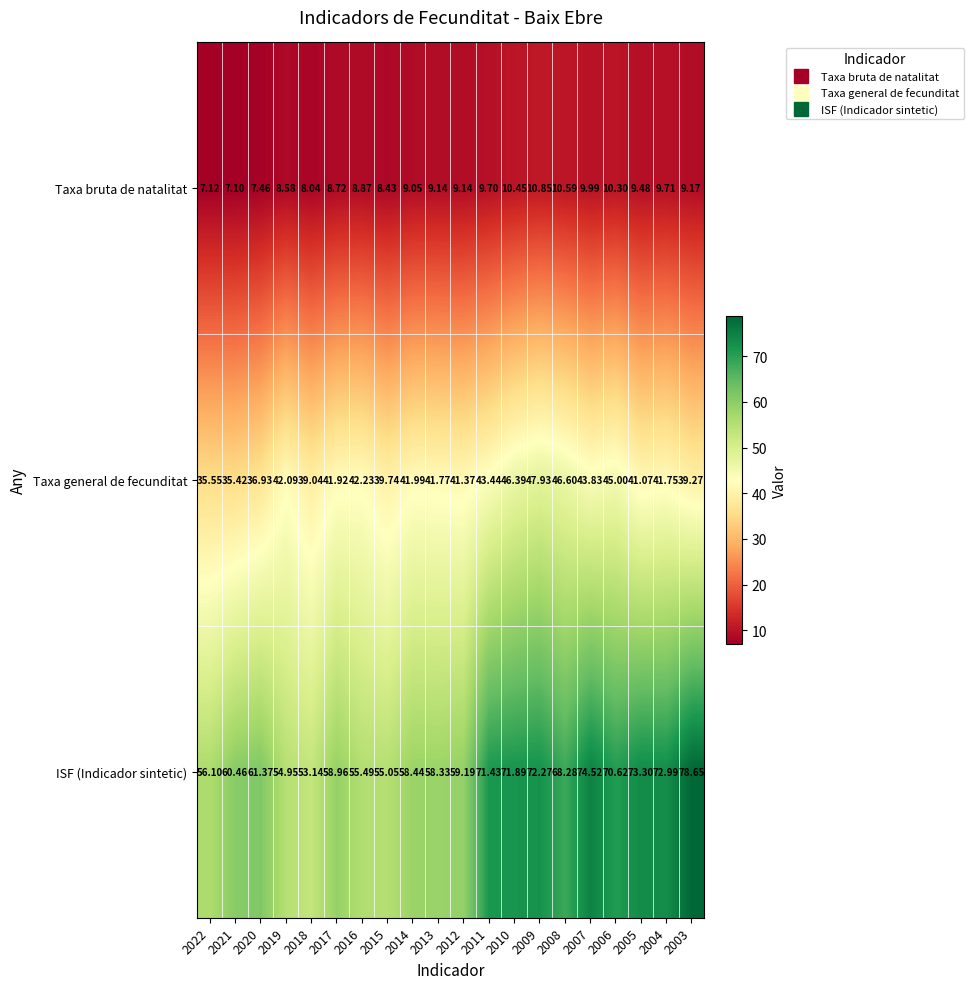

List the series in order of their peak value, lowest first.

Taxa bruta de natalitat, Taxa general de fecunditat, ISF (Indicador sintetic)